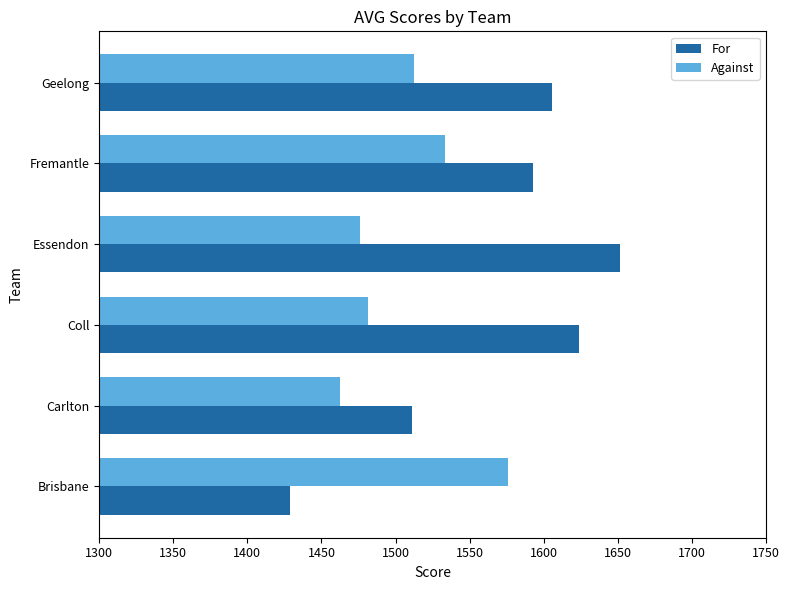

Which series has the largest range (max minus min)?

For